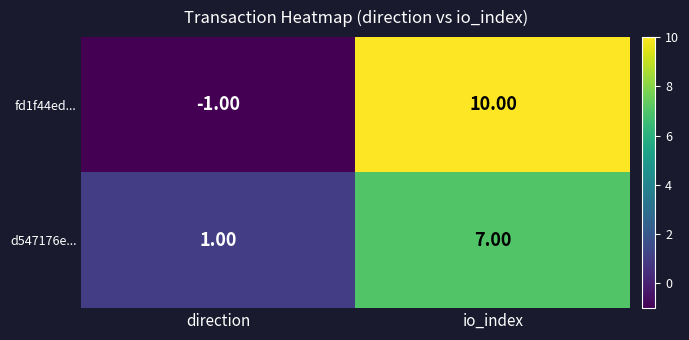

Which series has the largest total across all categories?

fd1f44ed...